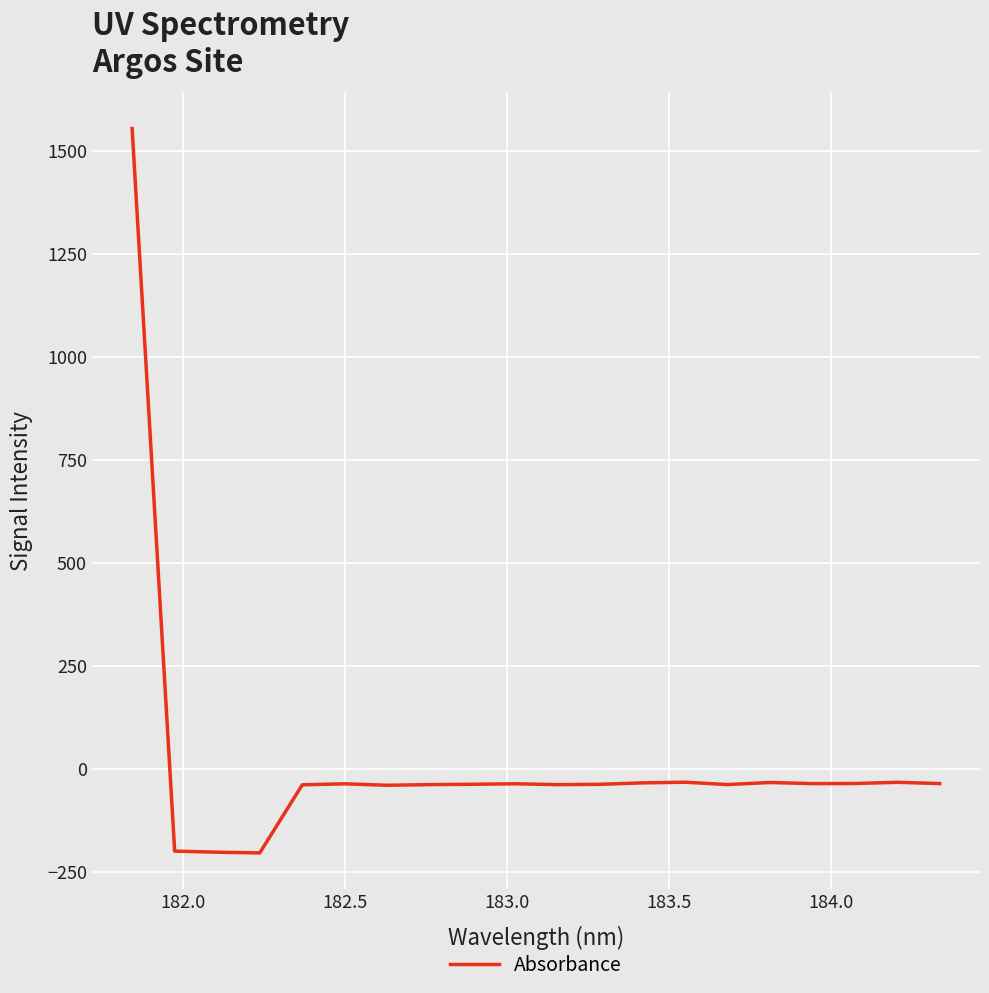

What is the greatest value displayed?

1553.5